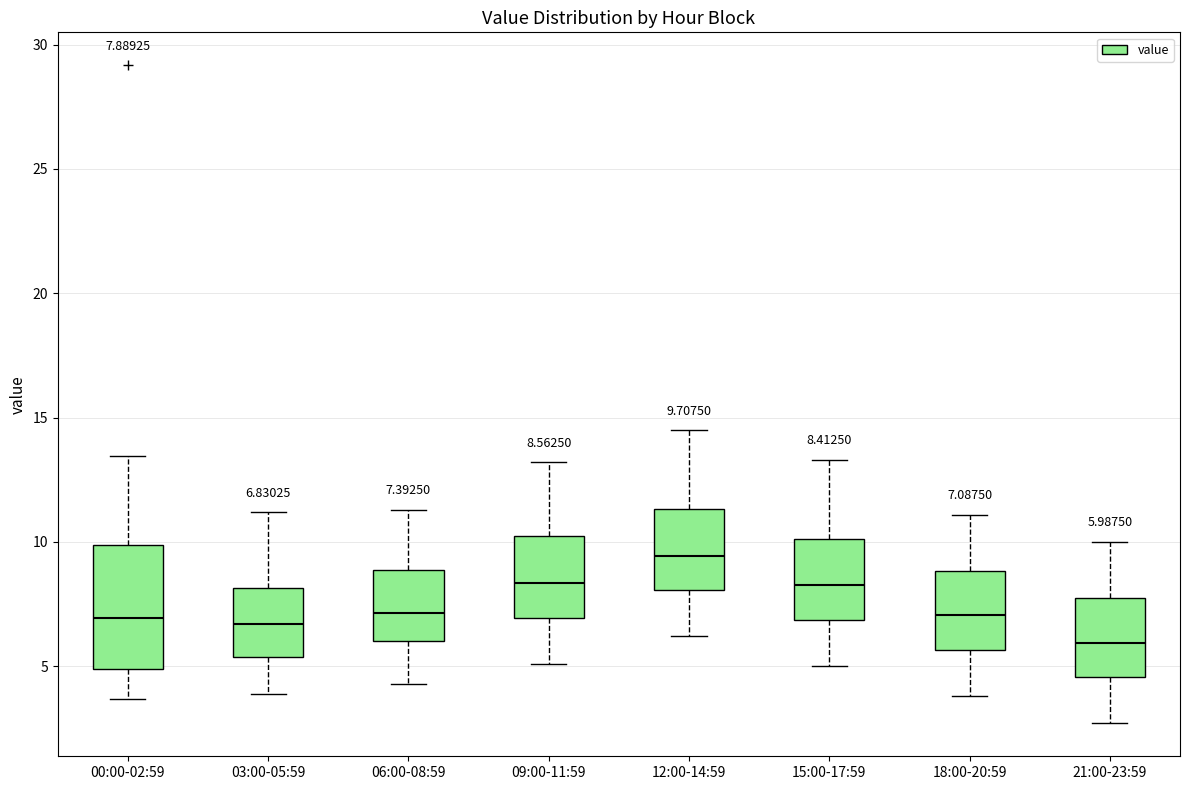

Comparing the boxes themselves (not the whiskers), which one is the tallest?

00:00-02:59